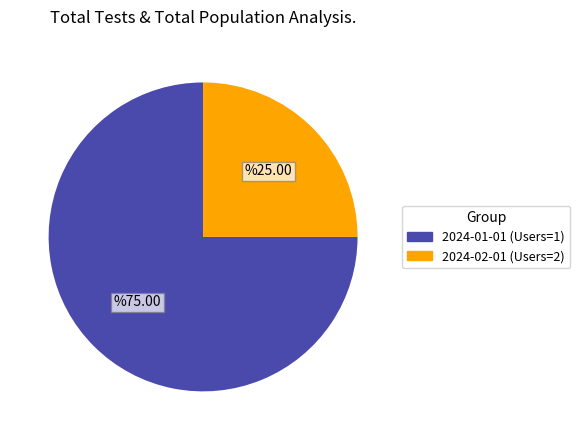

Count the number of slices in the pie.

2